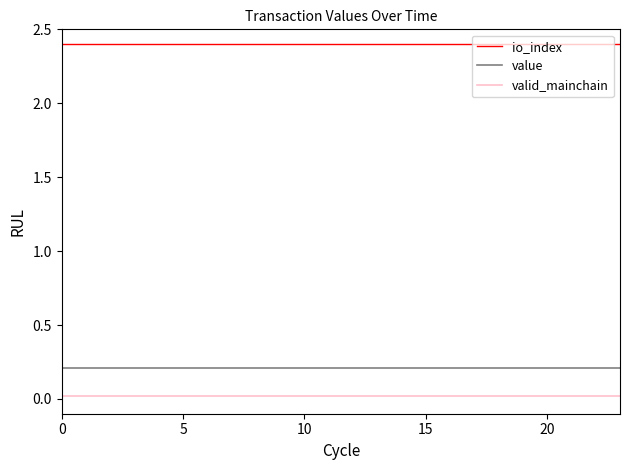

True or false: io_index and valid_mainchain intersect in this chart.

False